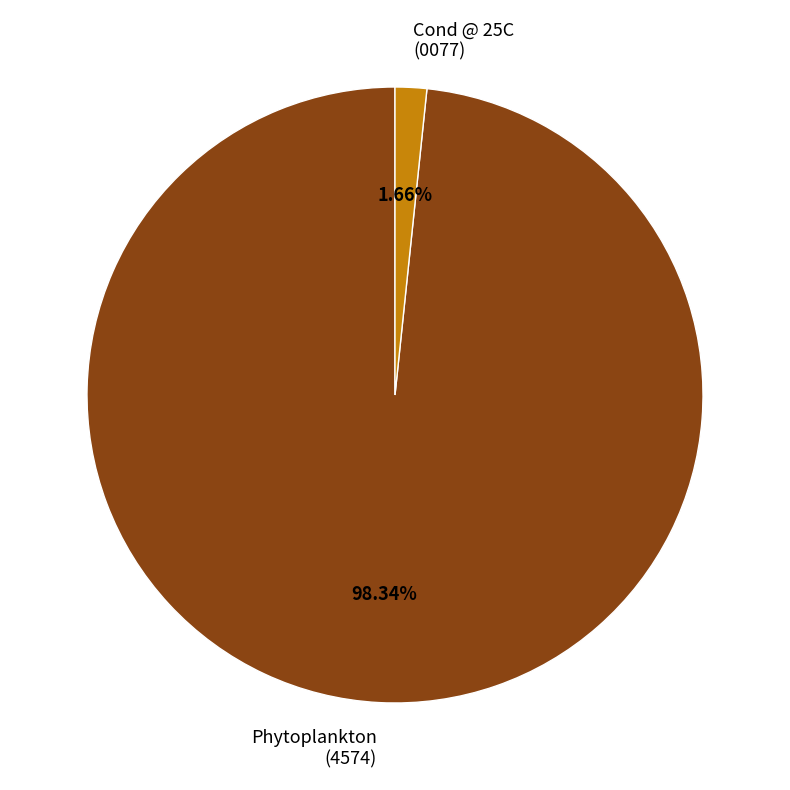

What percentage is the Phytoplankton (4574) slice, to the nearest percent?

98%